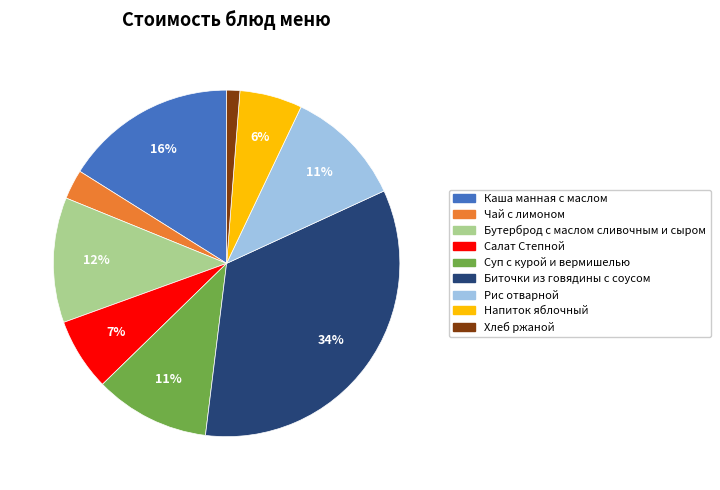

Combined, do Напиток яблочный and Салат Степной account for over 50%?

No